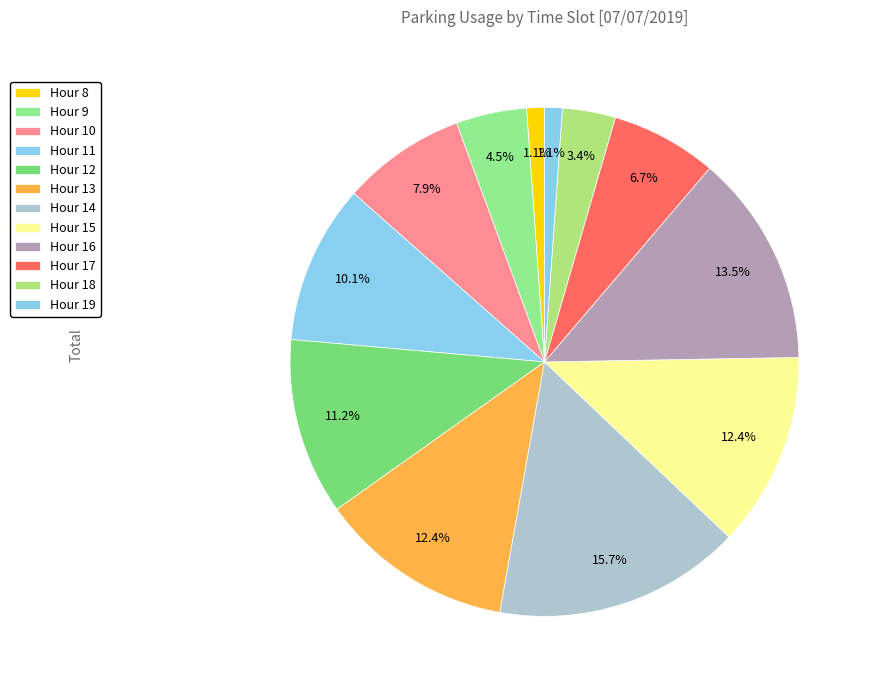

How many segments does this pie chart have?

12